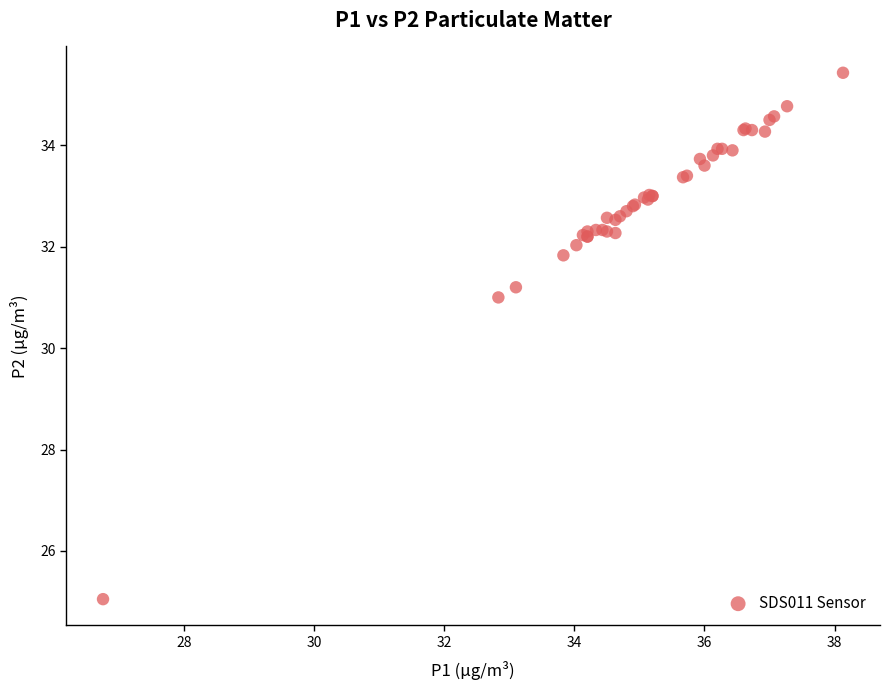

What Y value in the scatter plot is closest to 30?

31.0